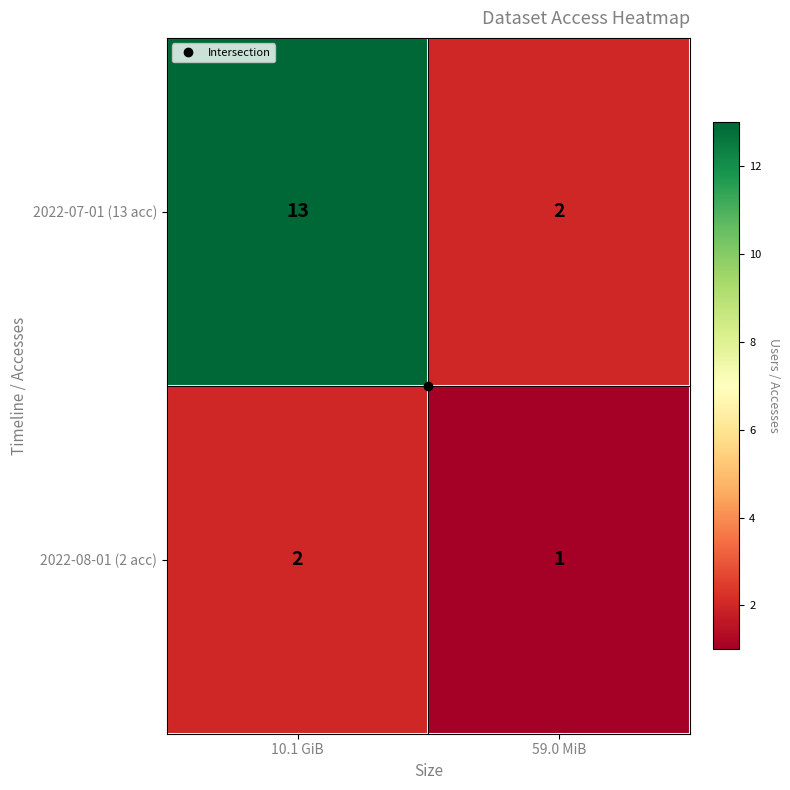

Which series changed the most between 10.1 GiB and 59.0 MiB?

2022-07-01 (13 acc)